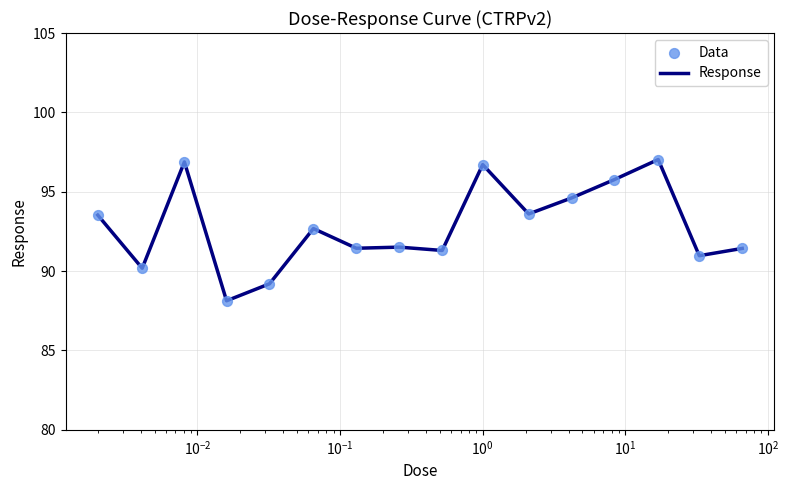

What is the greatest value displayed?

97.0